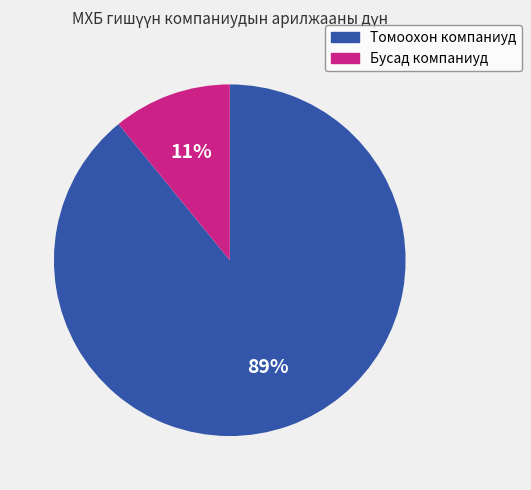

To the nearest percent, what is the average slice percentage?

50%